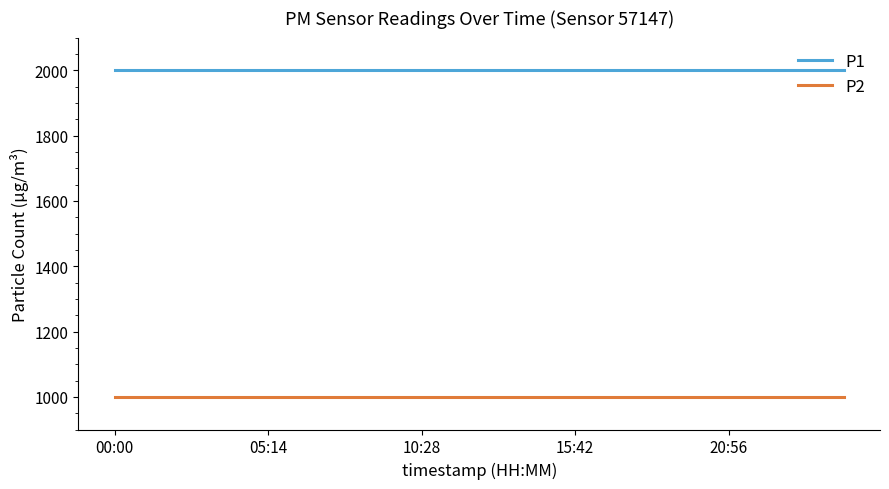

Which series has the largest total across all categories?

P1